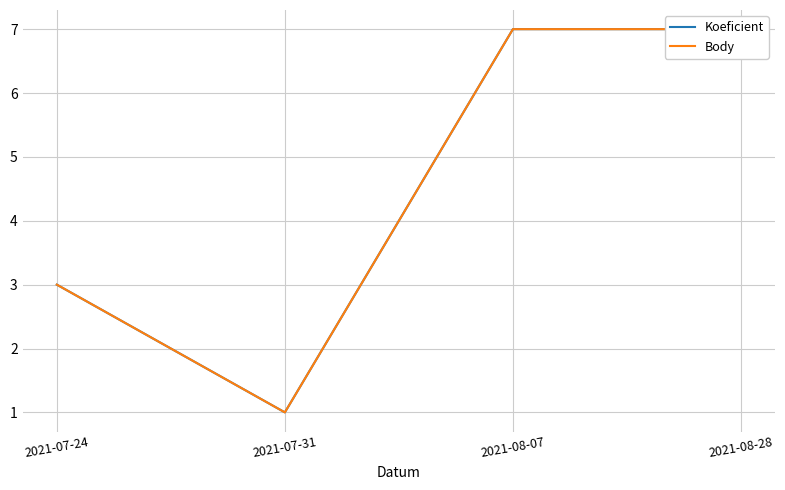

Which has a higher value, 2021-08-28 or 2021-07-24?

2021-08-28